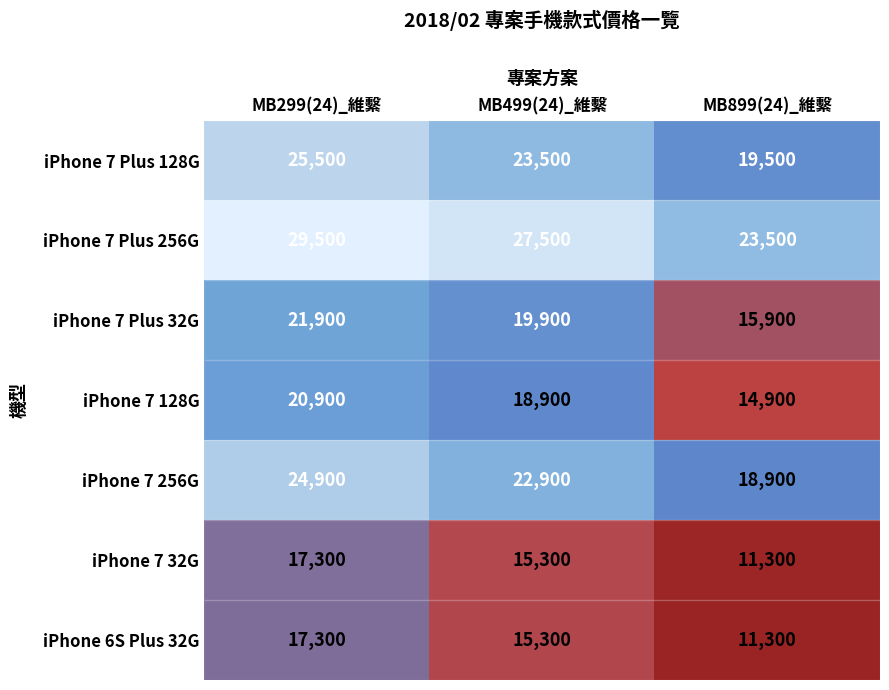

What is the minimum value shown in the chart?

11300